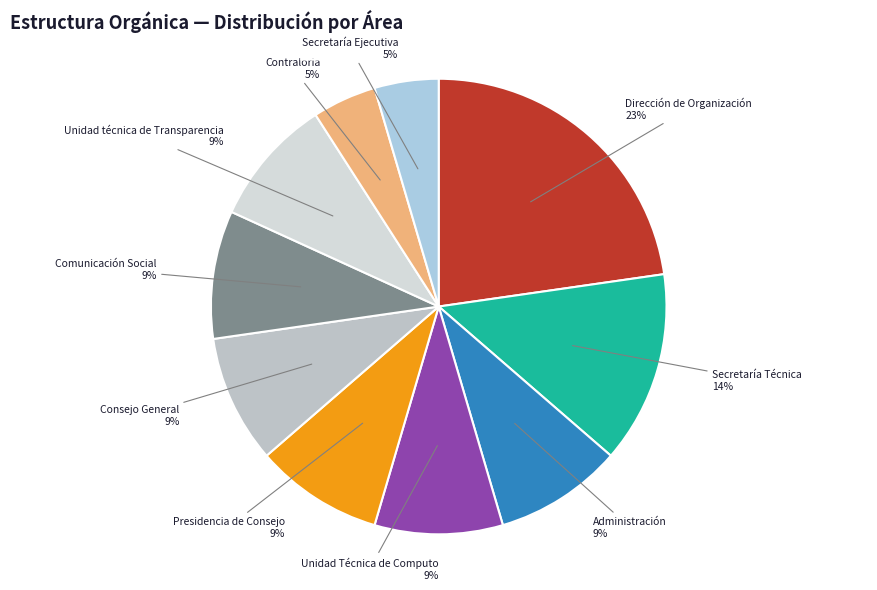

Which slice is the largest?

Dirección de Organización